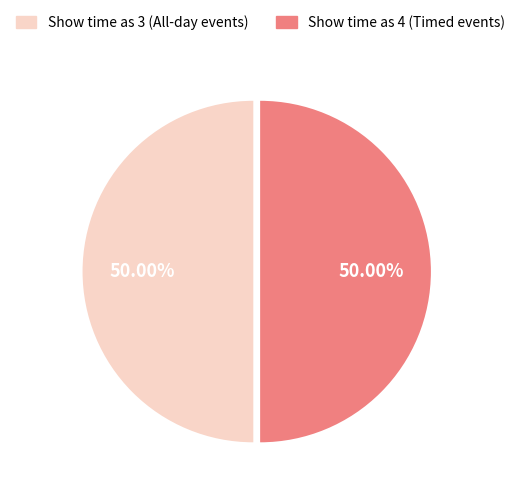

Approximately how many times larger is the value at Show time as 4 (Timed events) compared to Show time as 3 (All-day events)?

1.0